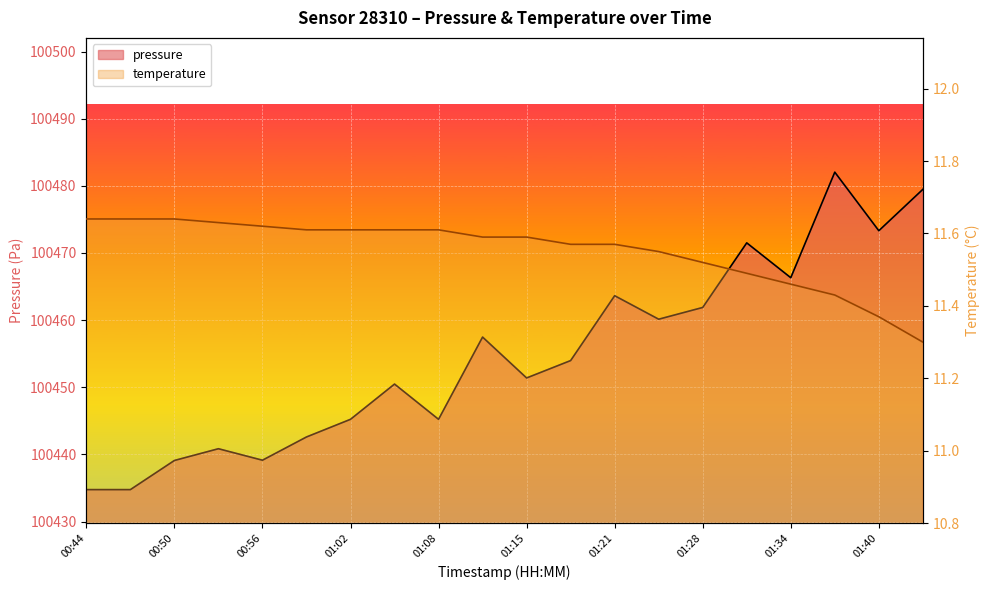

At which category is the sum across all series the highest?

01:37